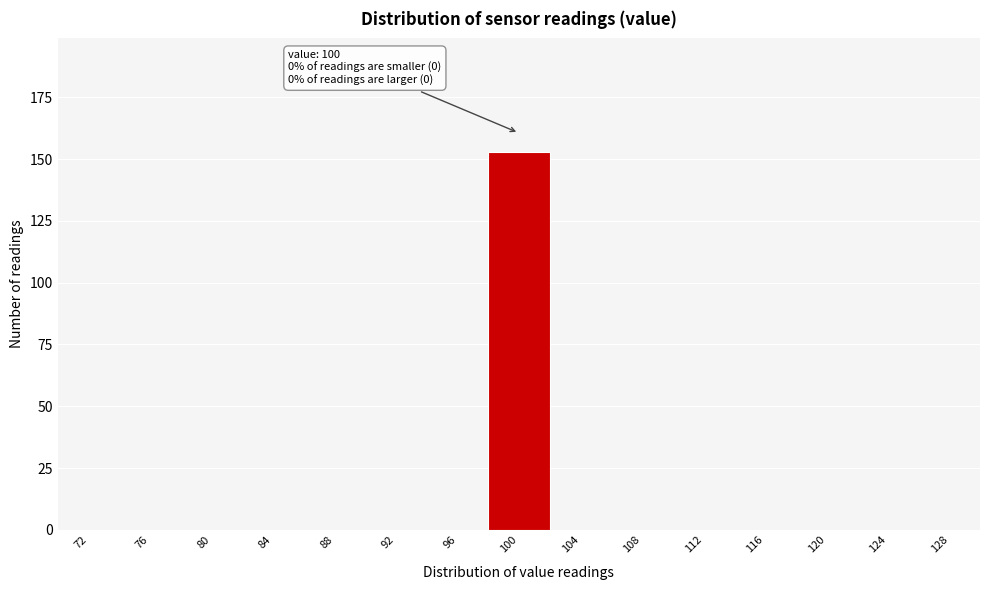

Over which range of the x-axis is the bar tallest?

98 to 102